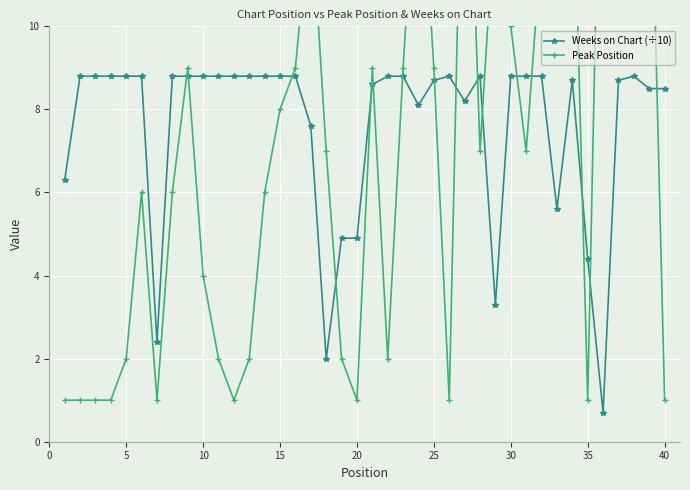

Which series has the largest total across all categories?

Peak Position